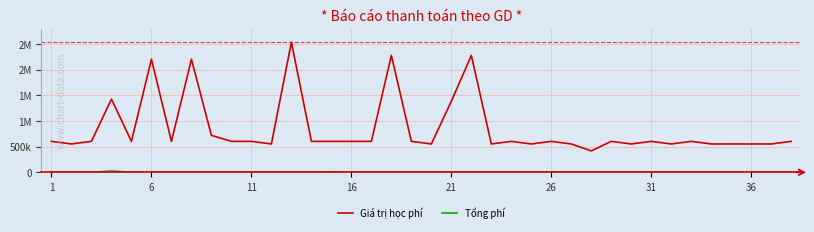

Is this an area chart (filled region under the line)?

No